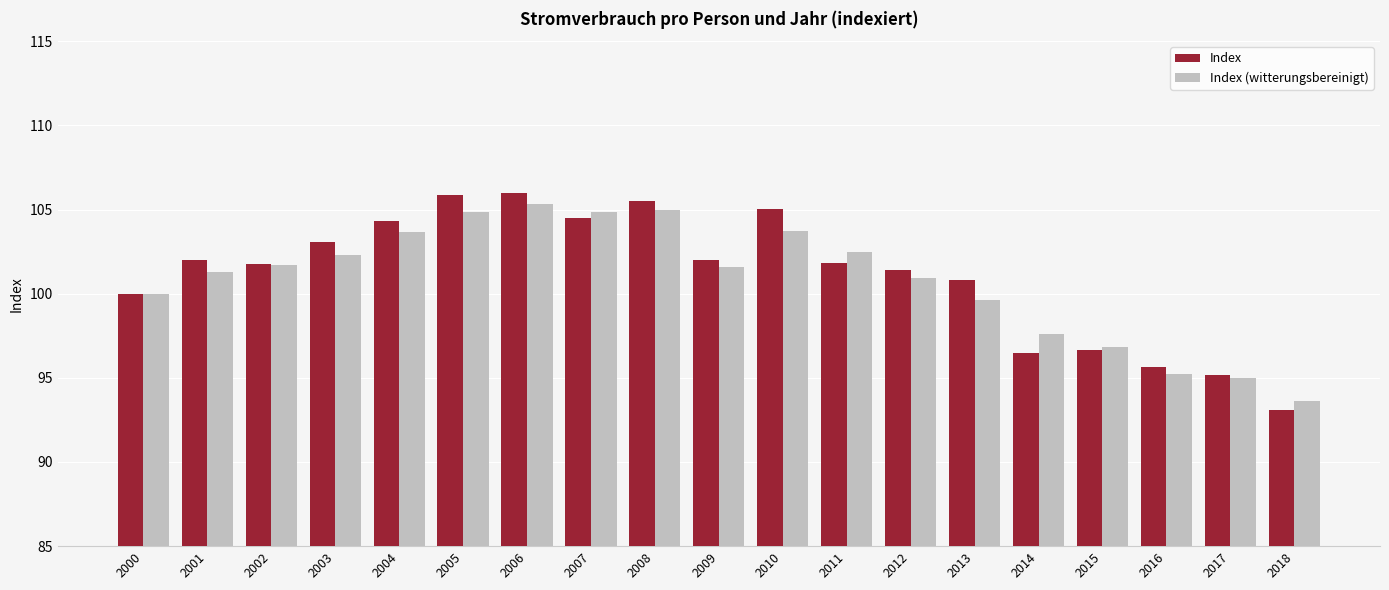

Rank the series at 2004 from lowest to highest value.

Index (witterungsbereinigt), Index